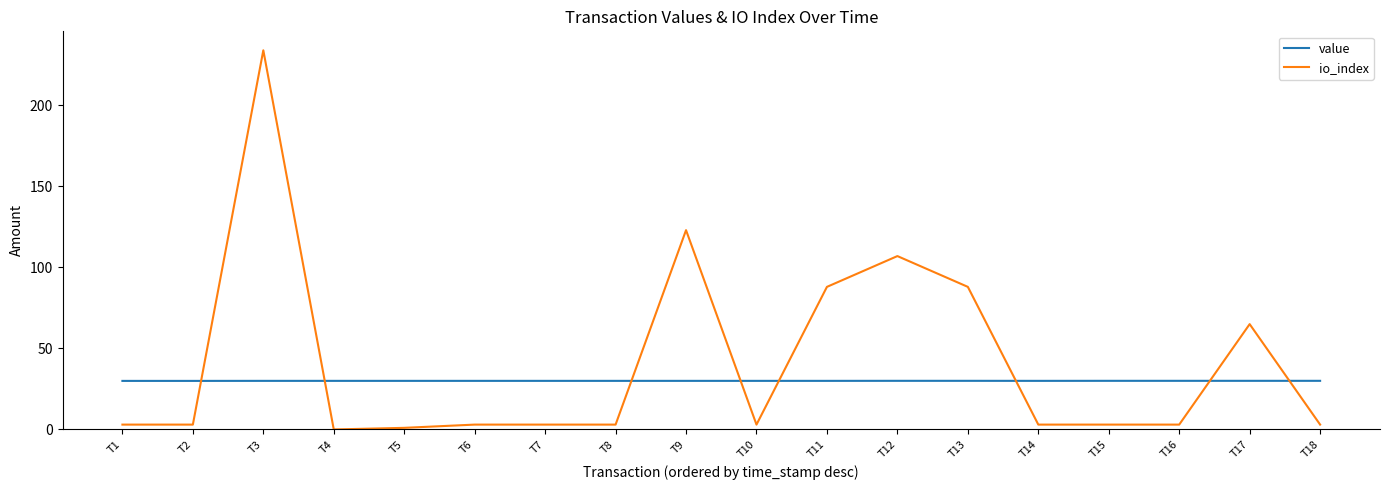

Is it true that value equals 30.0 at T14?

True